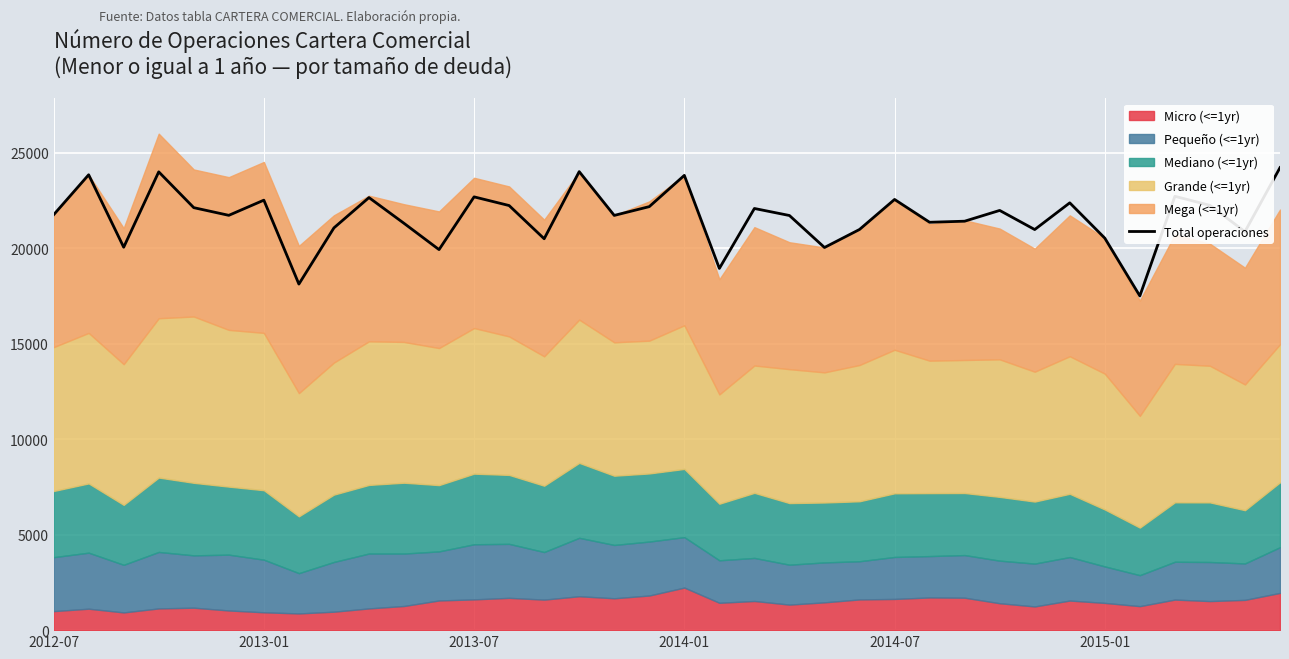

What is the sum of all values?

778759